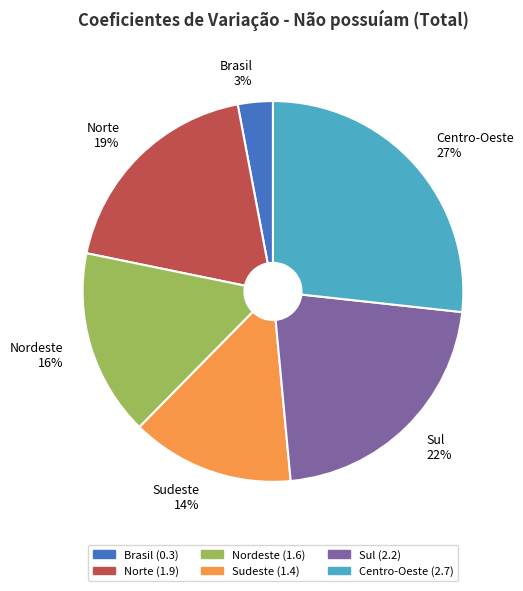

How many segments does this pie chart have?

6